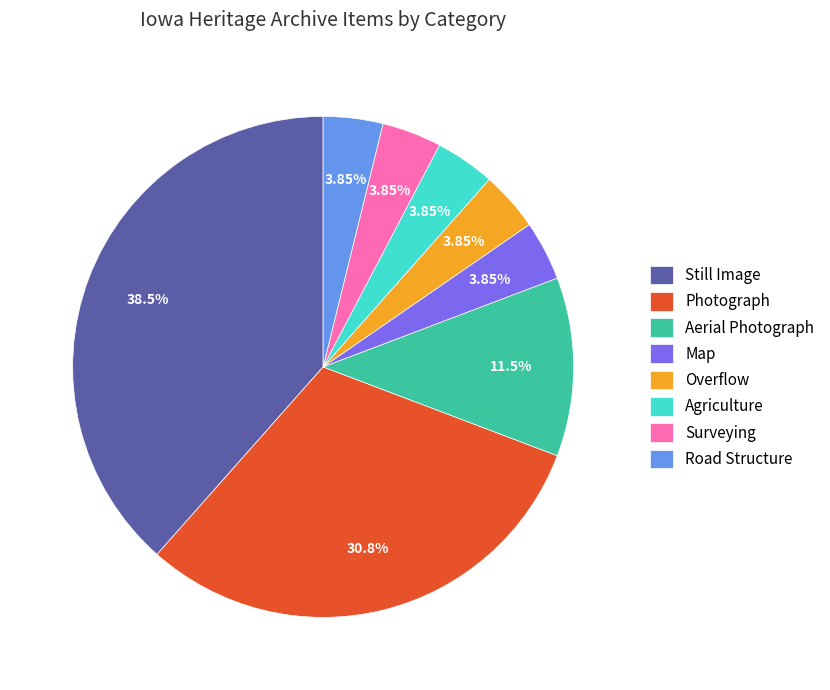

Combined, do Map and Still Image account for over 50%?

No